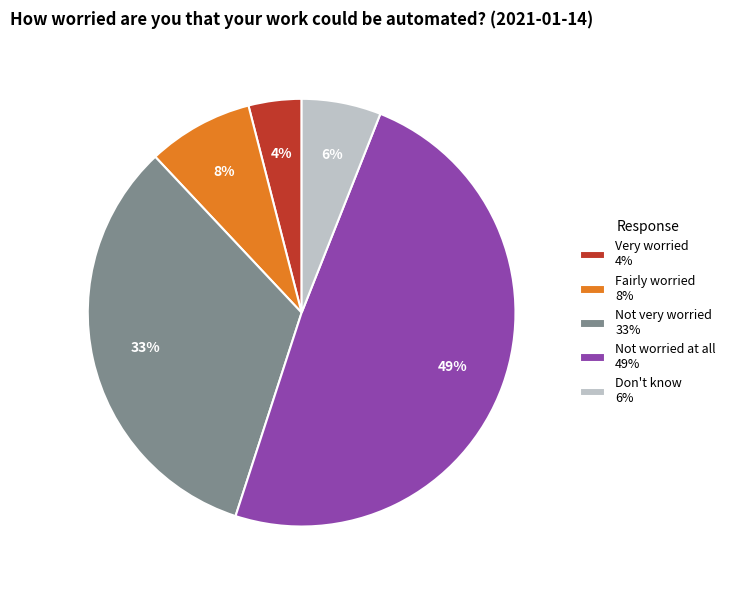

Combined, do Fairly worried 8% and Not very worried 33% account for over 50%?

No